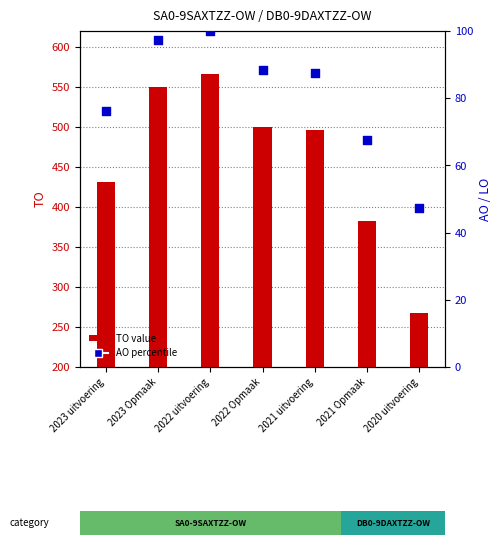

At how many categories does at least one series exceed 119?

7